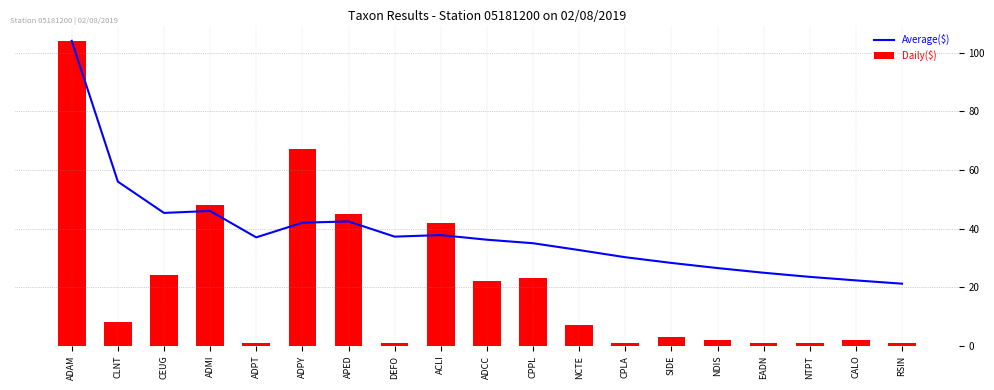

Between APED and CPLA, which series saw the biggest shift?

Daily($)